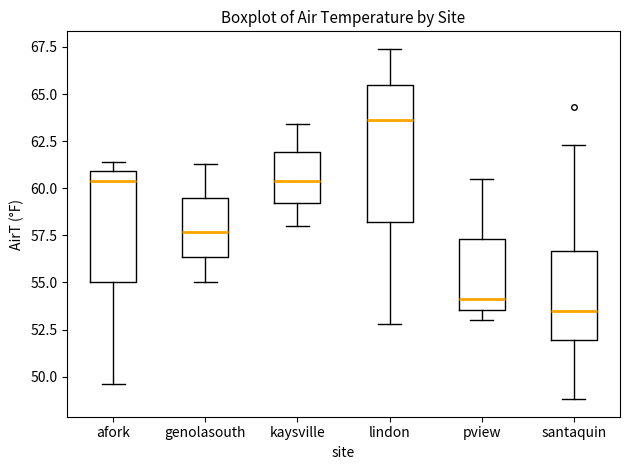

Which box's median line is the lowest?

santaquin